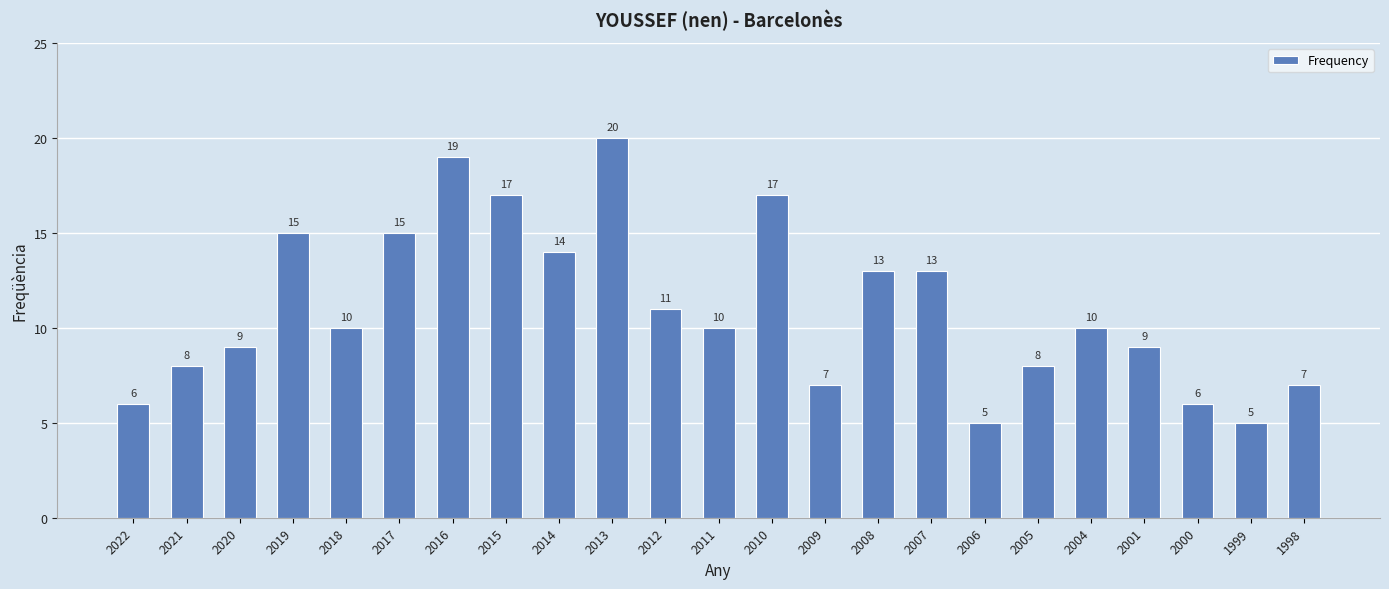

How many series are shown in this chart?

1